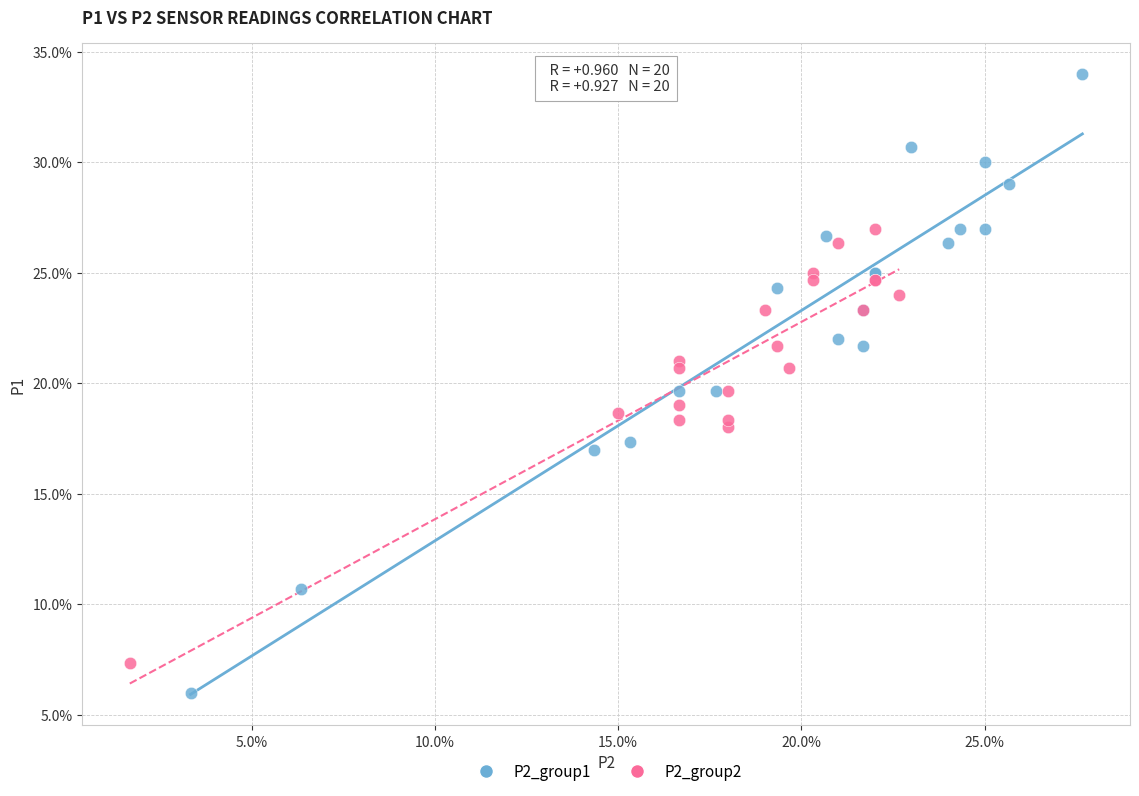

Which series has the widest spread of Y values?

P2_group1